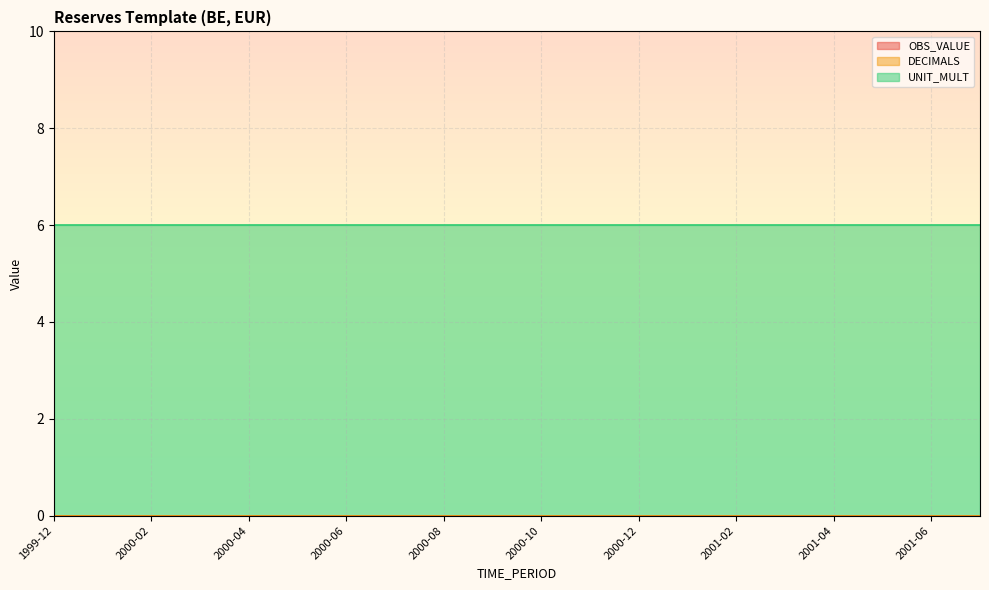

True or false: UNIT_MULT and OBS_VALUE intersect in this chart.

False